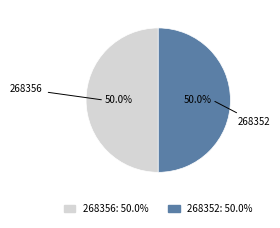

What is the ratio of the value at 268352 to the value at 268356?

1.0